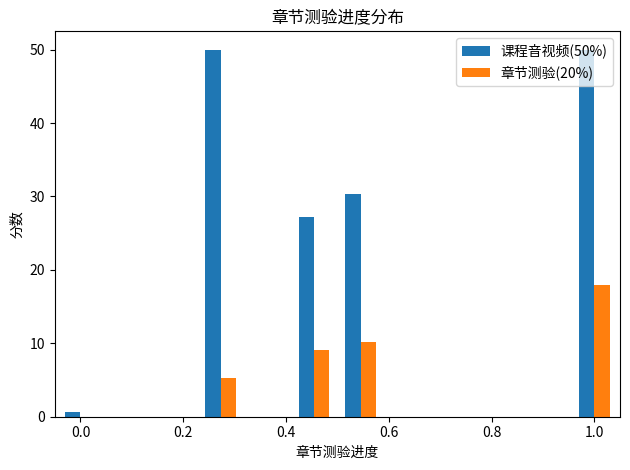

What is the sum of all 章节测验(20%) values?

42.5